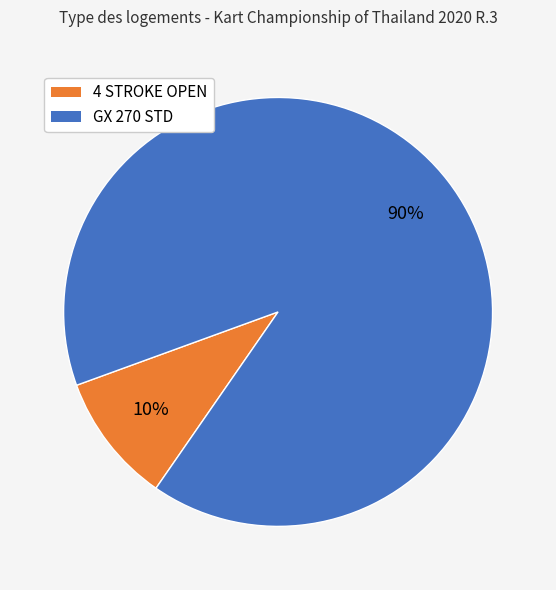

To the nearest percent, what is the difference between the largest and smallest slice percentages?

80%